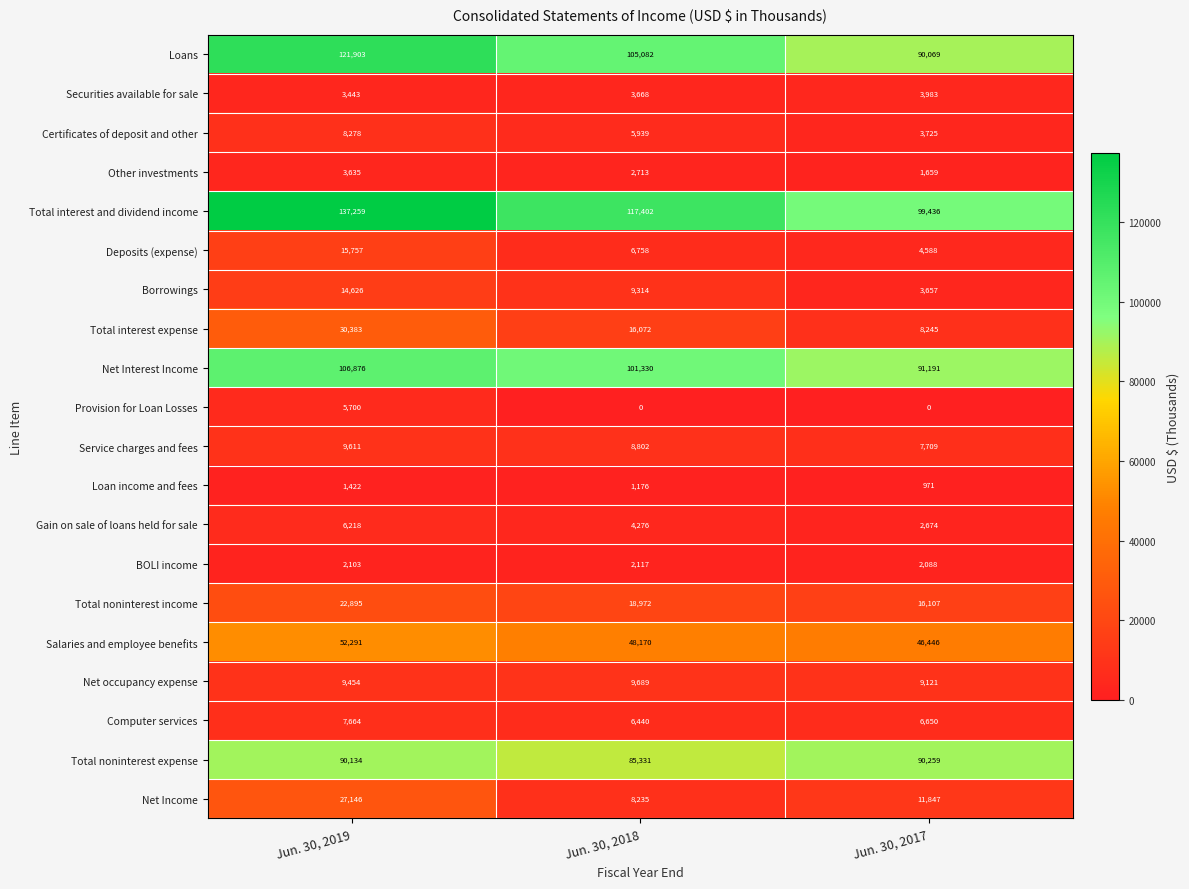

Which series changed the most between Jun. 30, 2019 and Jun. 30, 2018?

Total interest and dividend income